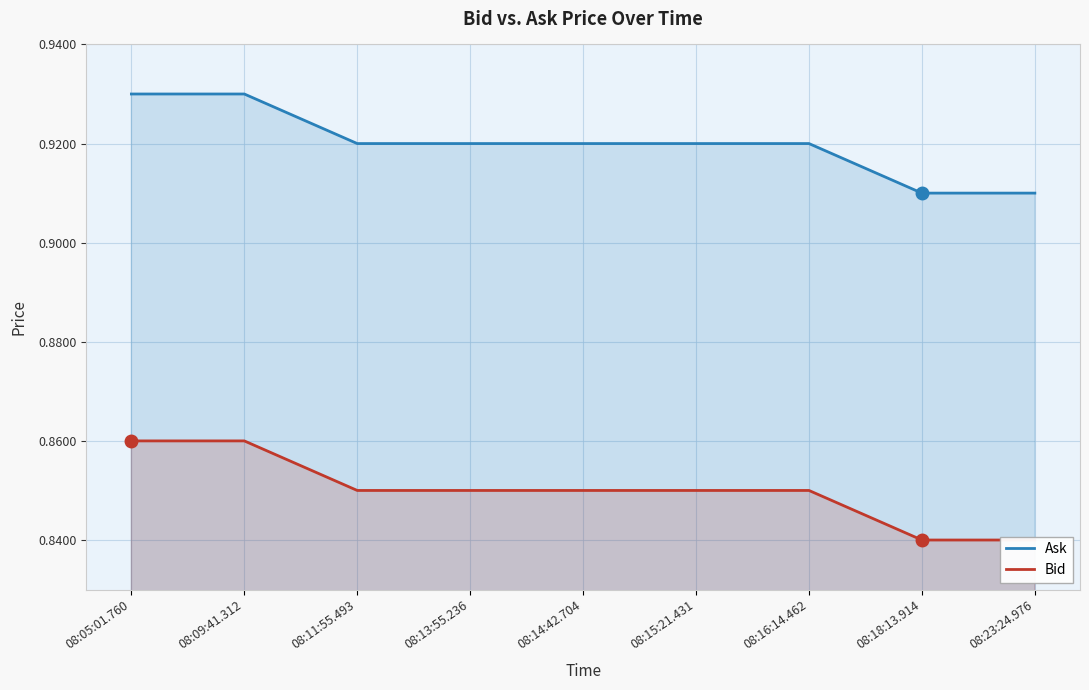

Which category has the highest value in the Ask series?

08:05:01.760